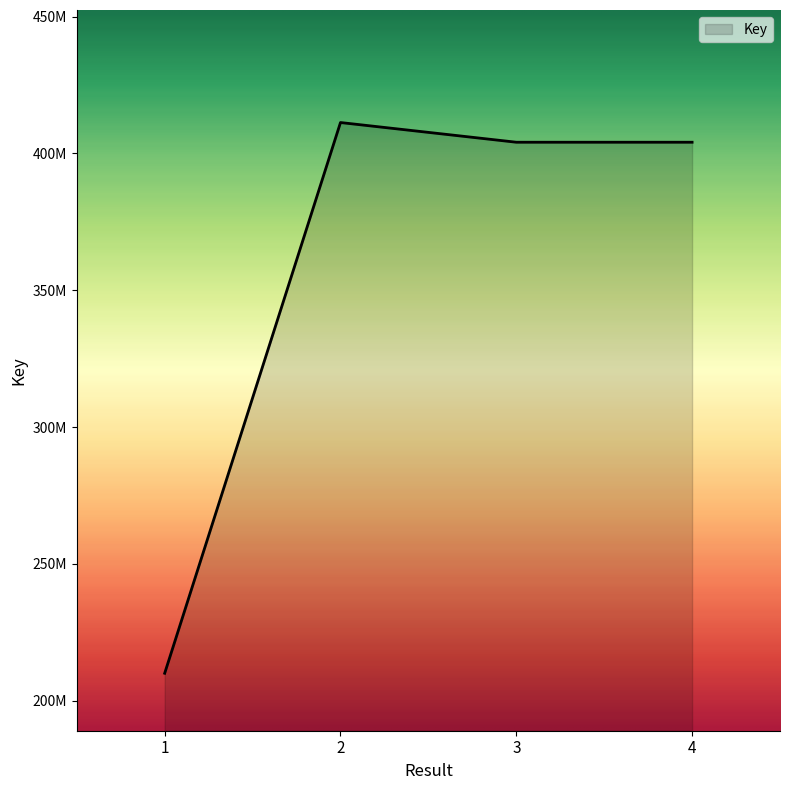

Does the chart have visible grid lines?

No